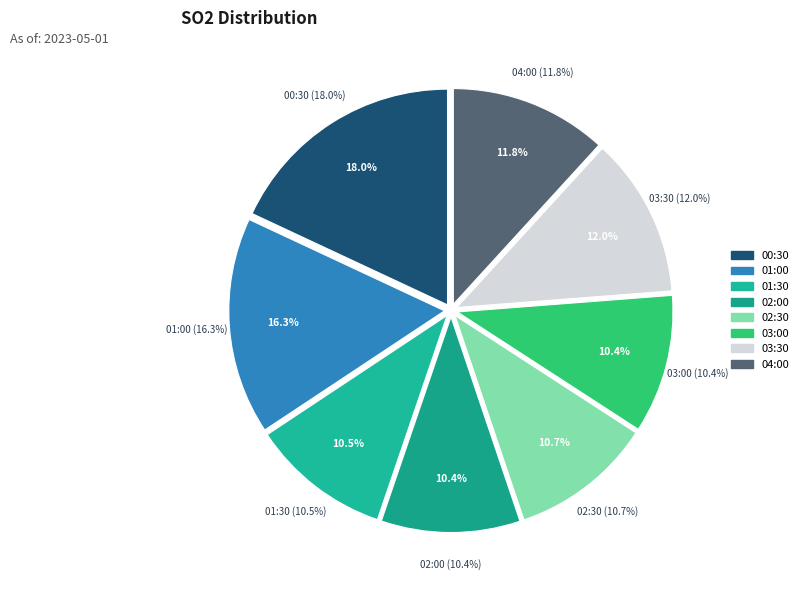

To the nearest percent, what is the difference between the largest and smallest slice percentages?

8%